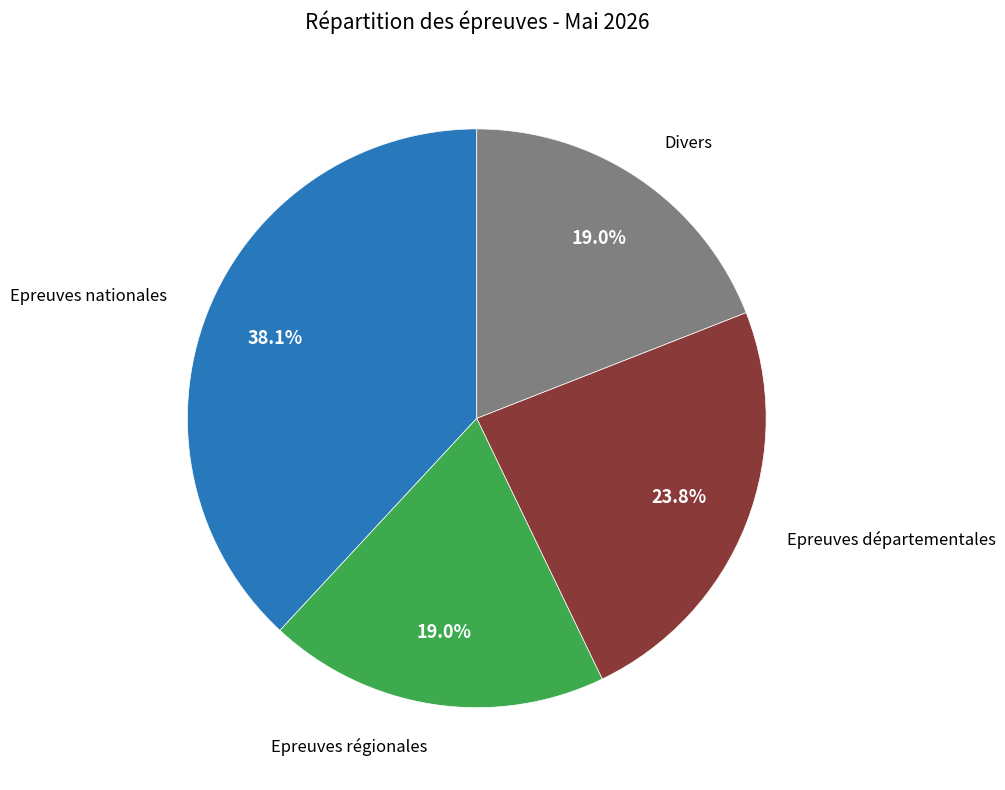

The Epreuves départementales slice represents 16% of the pie. True or false?

False